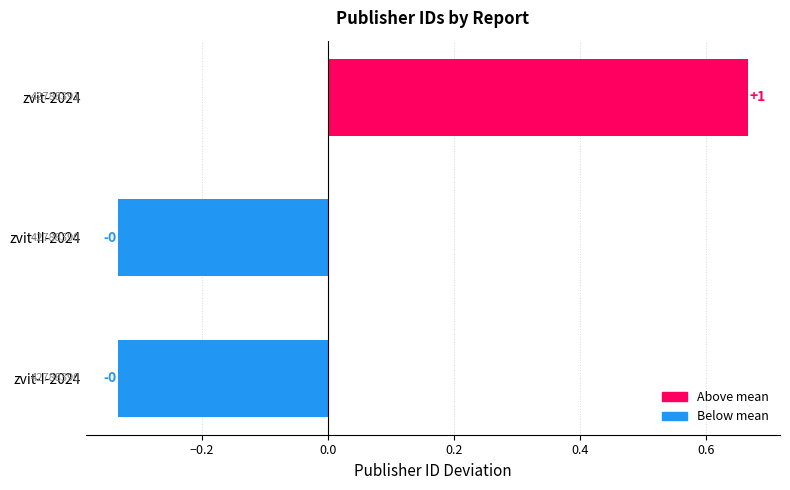

How many bars are there in total?

3